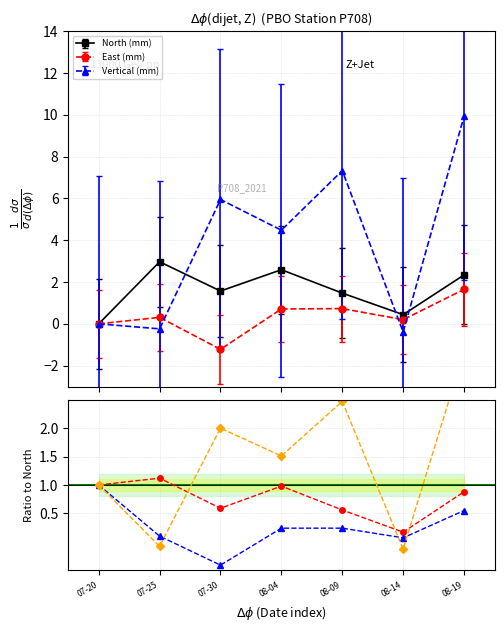

True or false: East (mm) and North (mm) intersect in this chart.

False